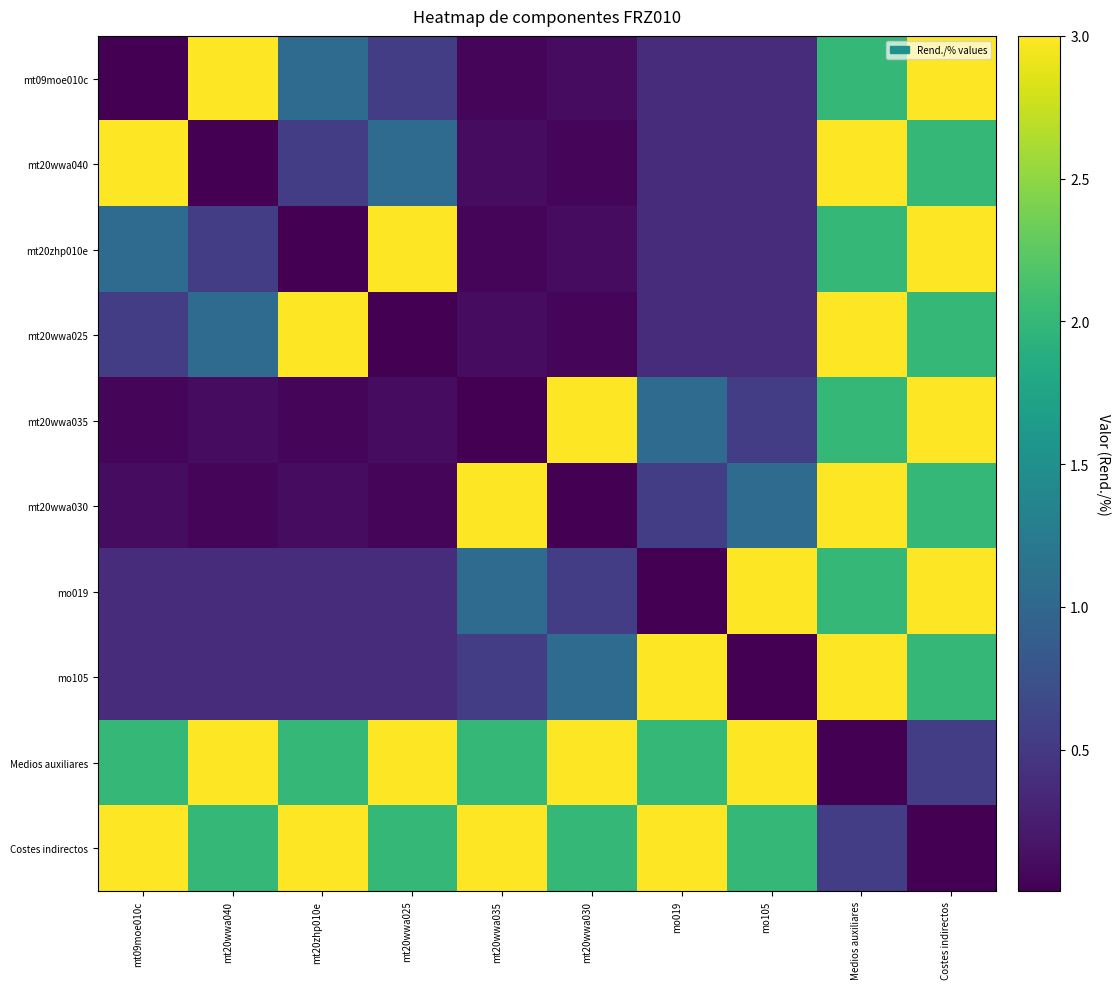

At which category is the sum across all series the highest?

Medios auxiliares